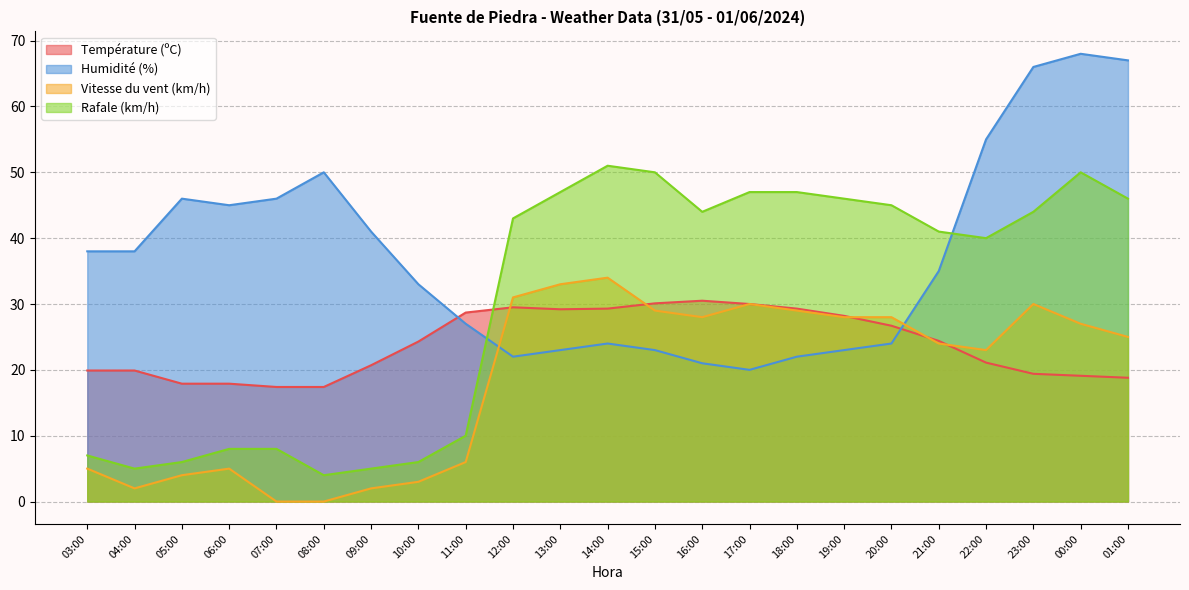

What is the difference between the highest and lowest values at 15:00?

27.0